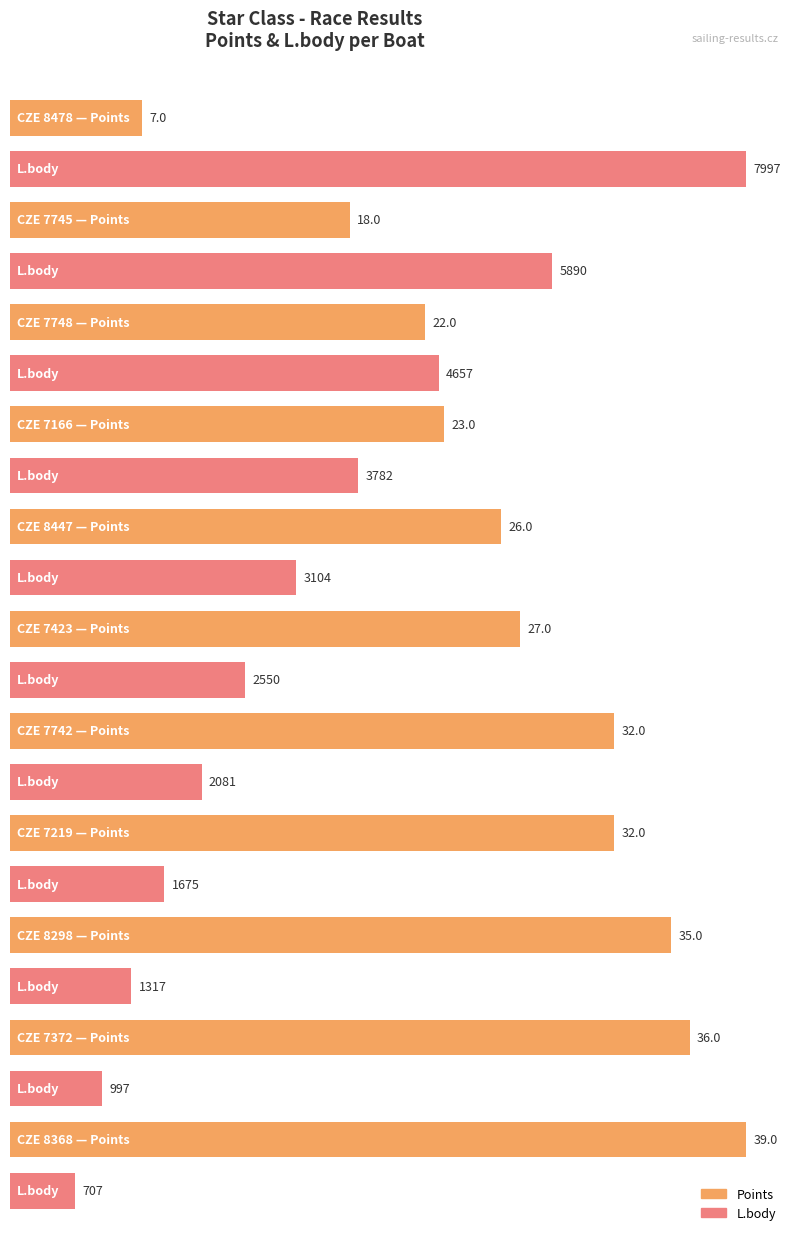

Reading right to left, extract all data points from this chart.

Points: CZE 8368=39	CZE 7372=36	CZE 8298=35	CZE 7219=32	CZE 7742=32	CZE 7423=27	CZE 8447=26	CZE 7166=23	CZE 7748=22	CZE 7745=18	CZE 8478=7
L.body: CZE 8368=707	CZE 7372=997	CZE 8298=1317	CZE 7219=1675	CZE 7742=2081	CZE 7423=2550	CZE 8447=3104	CZE 7166=3782	CZE 7748=4657	CZE 7745=5890	CZE 8478=7997